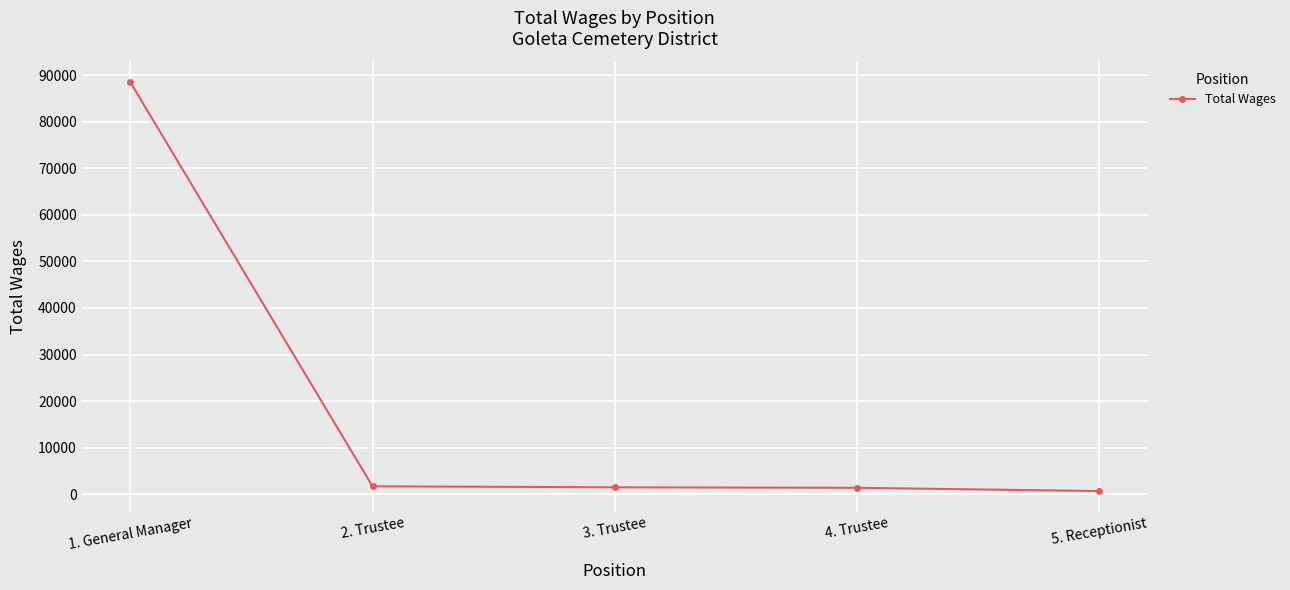

At which label is the value closest to 44615?

2. Trustee